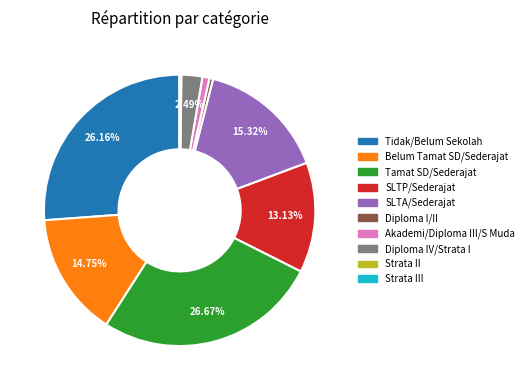

Is there a majority slice in this chart?

No